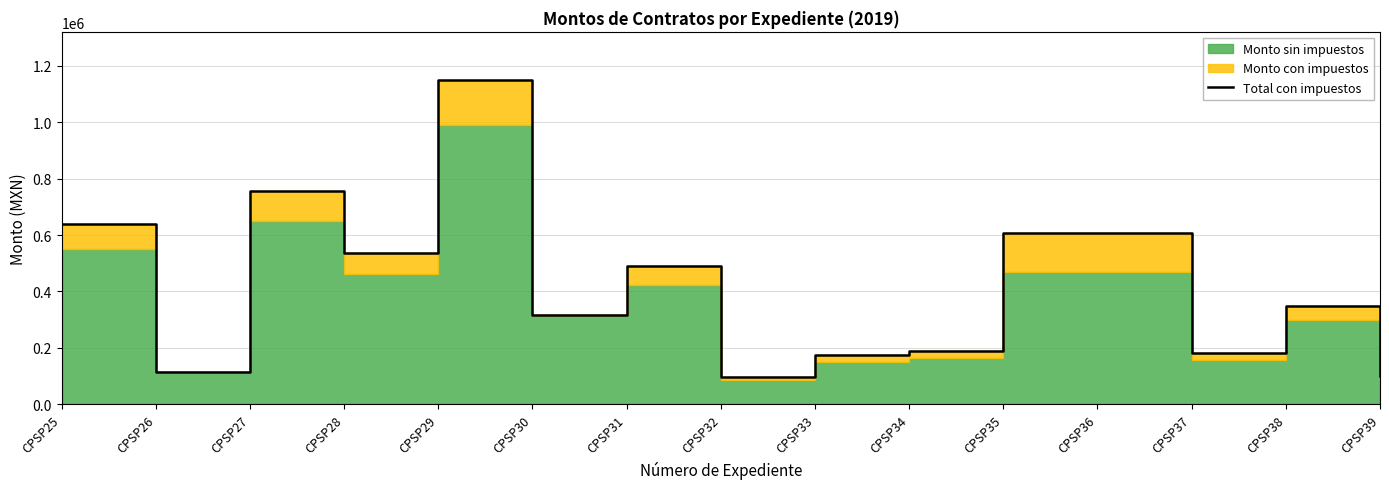

True or false: the data shows 638000.0 at CPSP25.

True